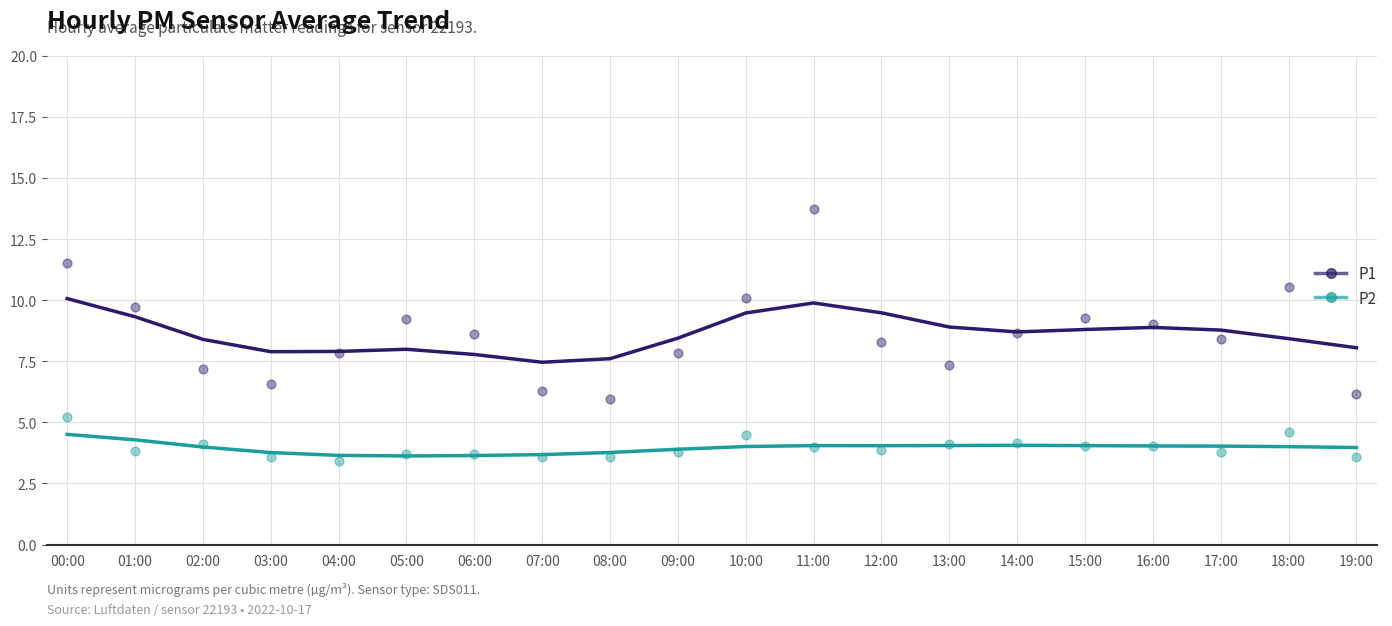

Which series has the largest total across all categories?

P1